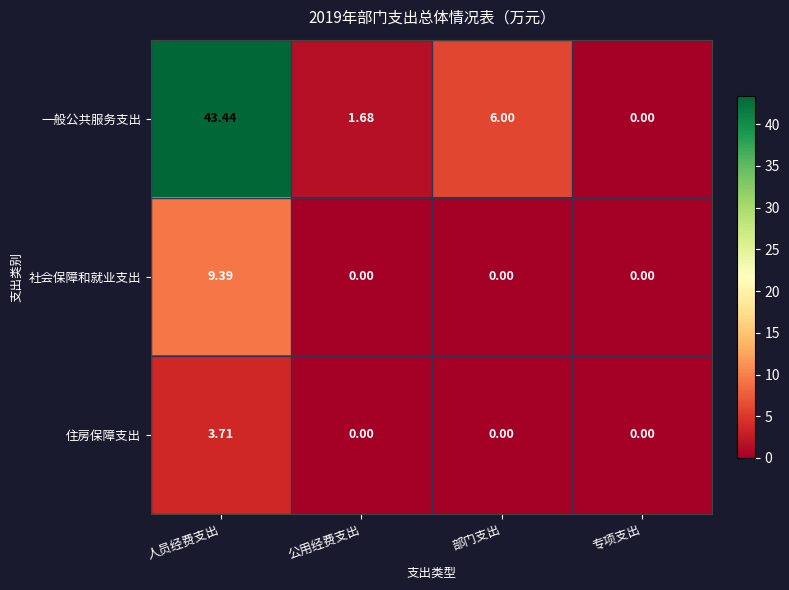

How many distinct data groups are displayed?

3